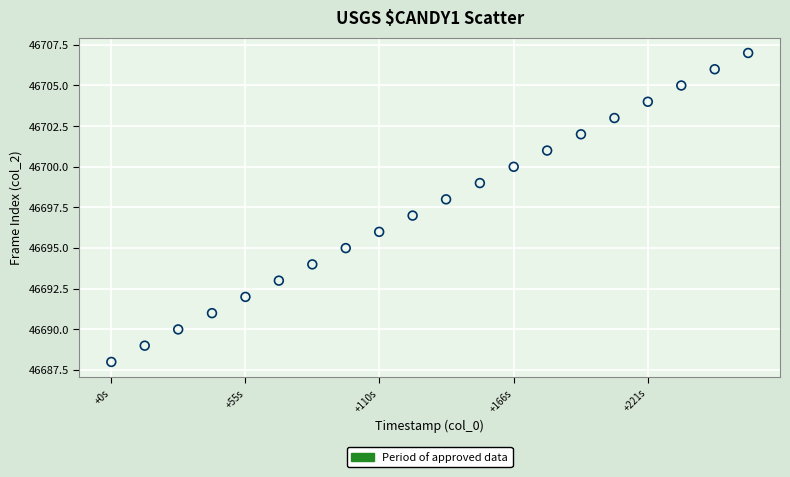

What is the range of Y values (max minus min)?

19